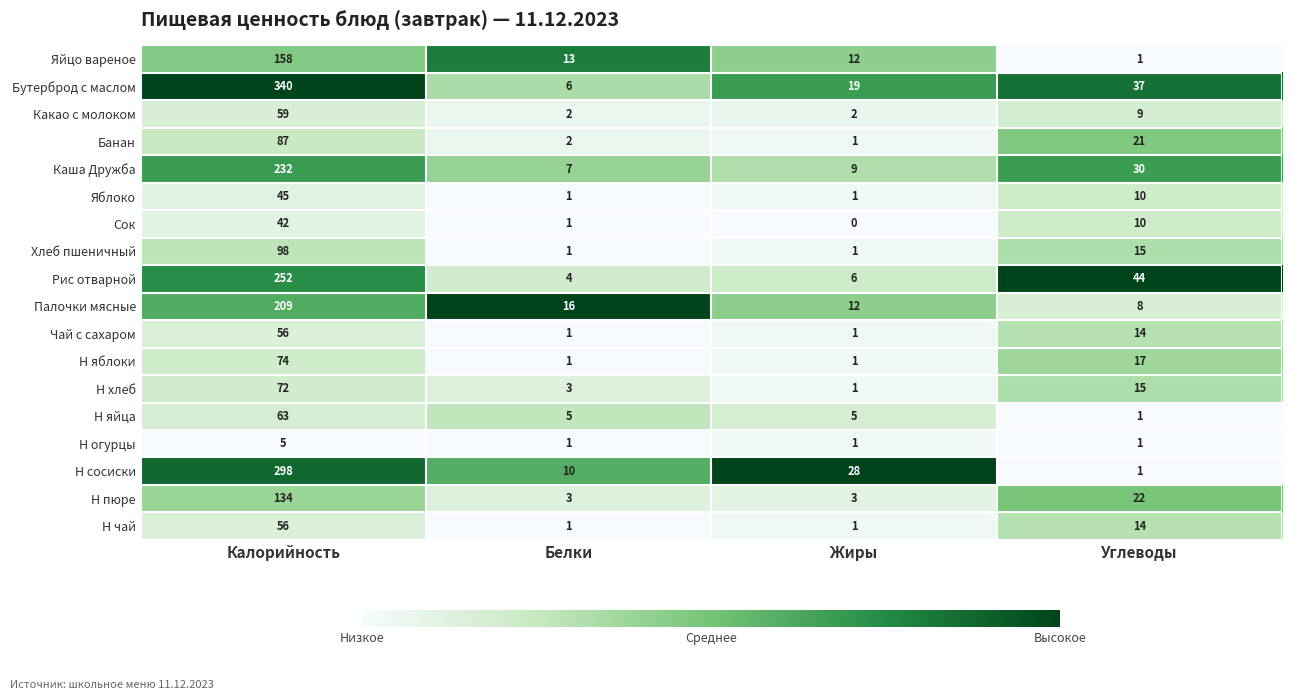

List the labels in order of Рис отварной value, largest first.

Калорийность, Углеводы, Жиры, Белки